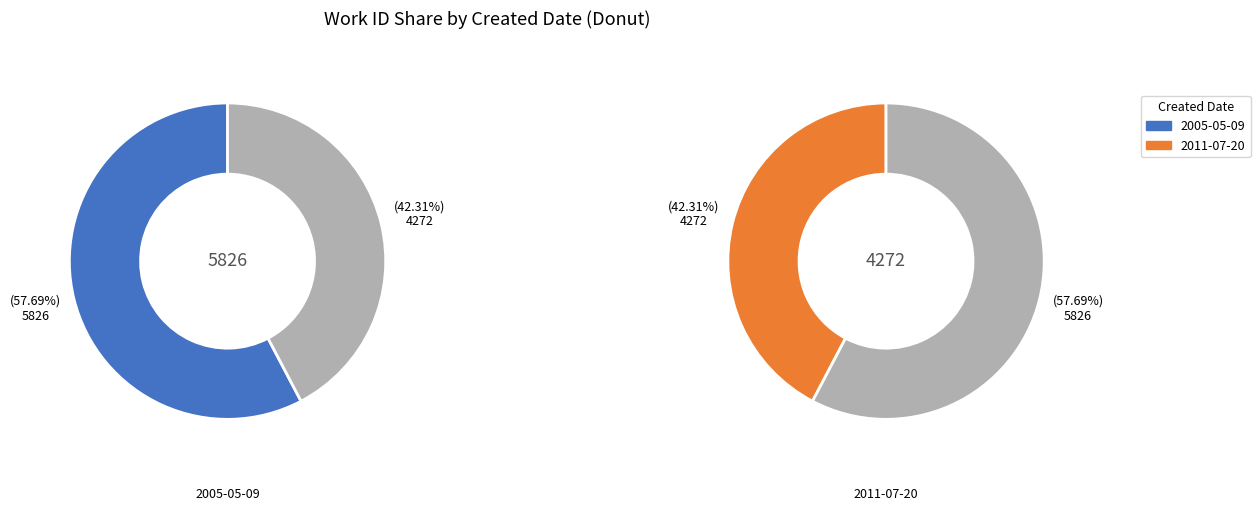

Which has a higher value, 2005-05-09 or 2011-07-20?

2005-05-09